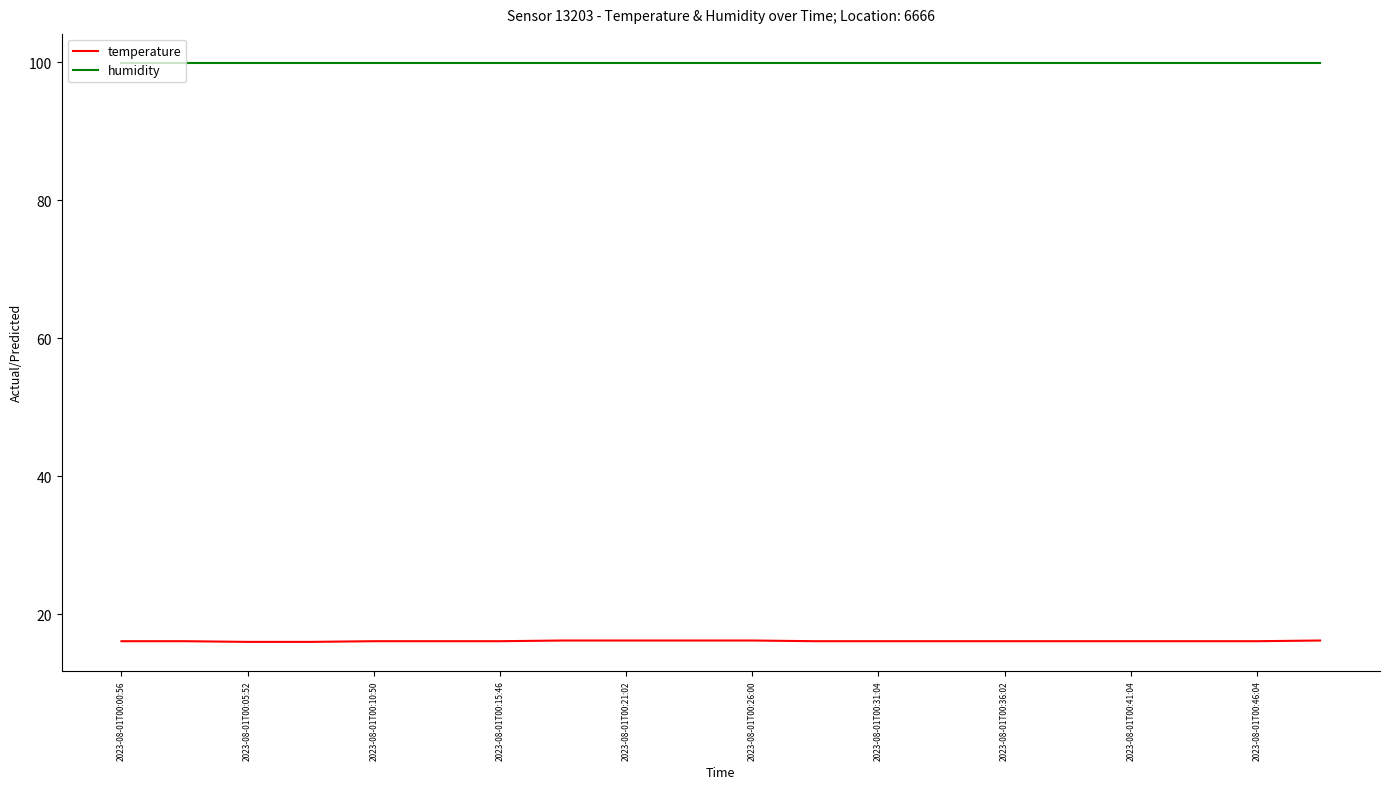

Which series has the largest total across all categories?

humidity